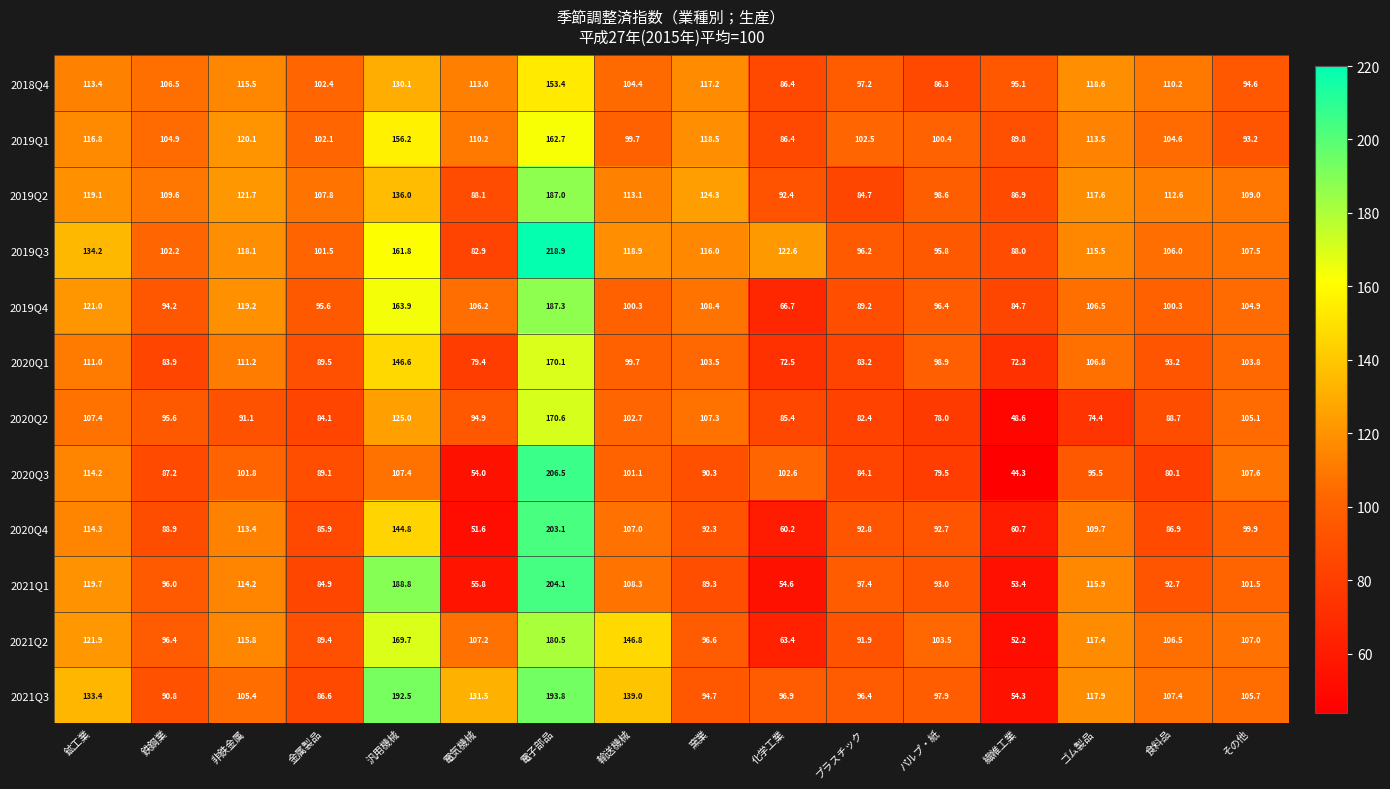

How many distinct data groups are displayed?

12